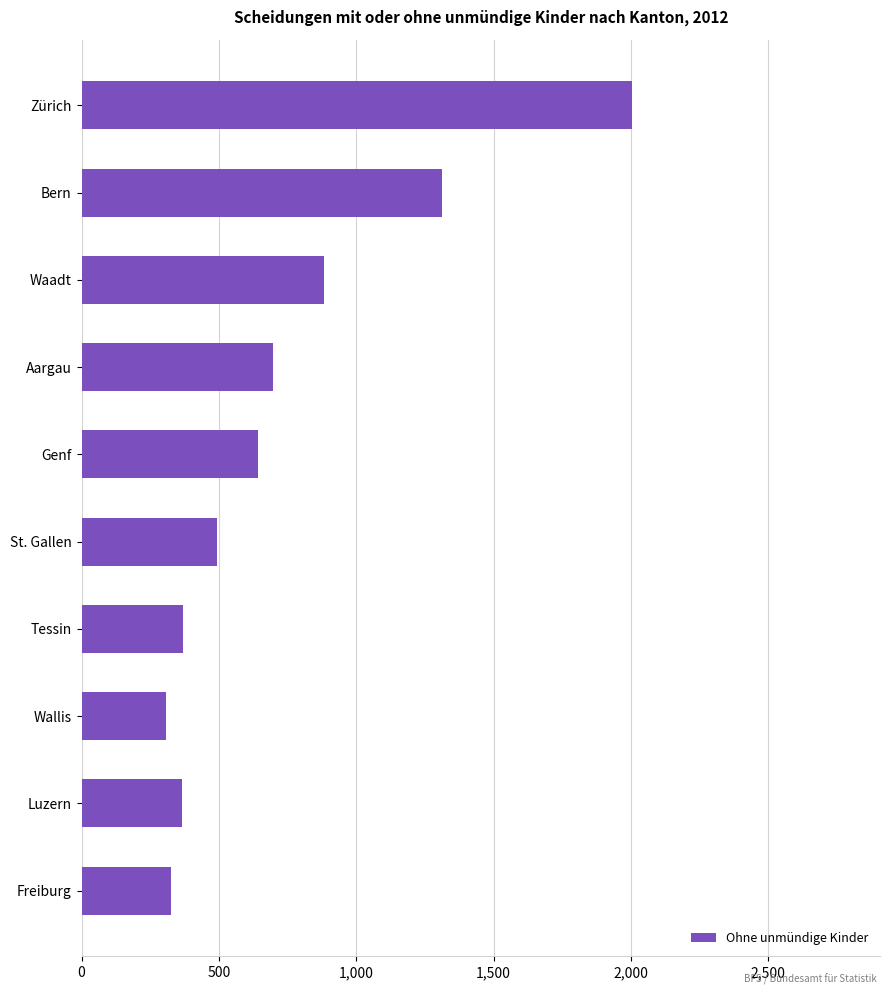

What is the difference between the second highest and minimum values?

1007